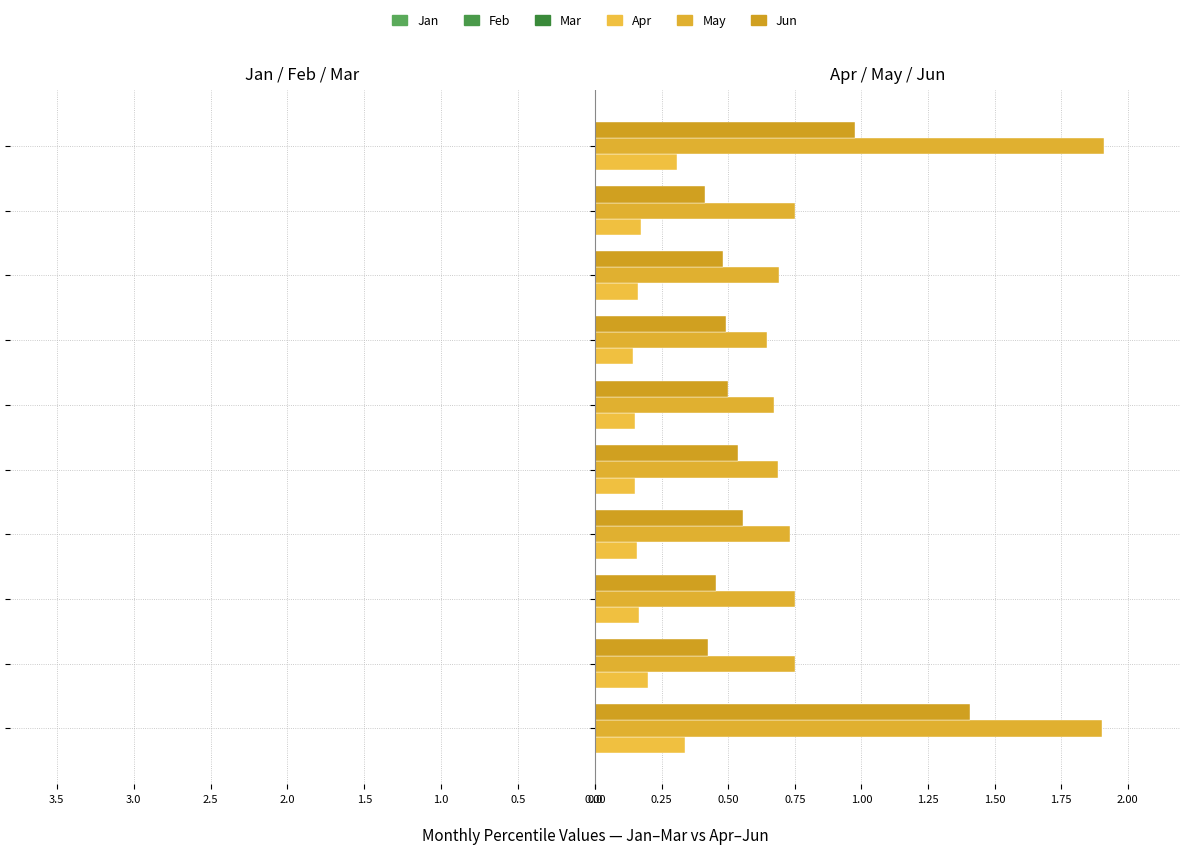

What is the lowest value of the Jan series?

-2.3